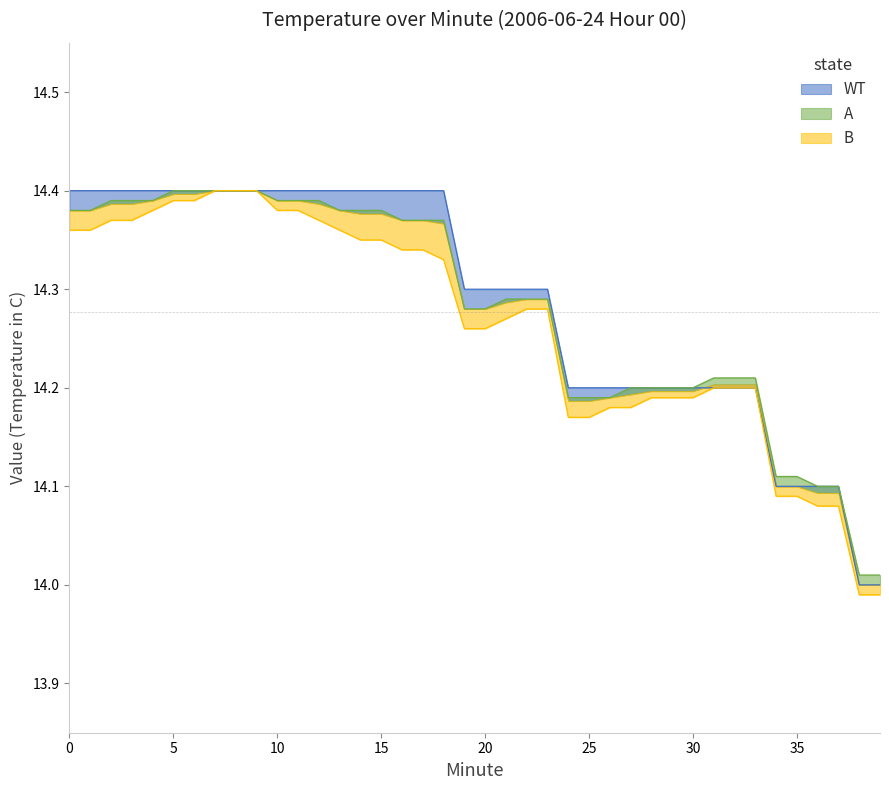

How many WT values are between 14 and 15?

40